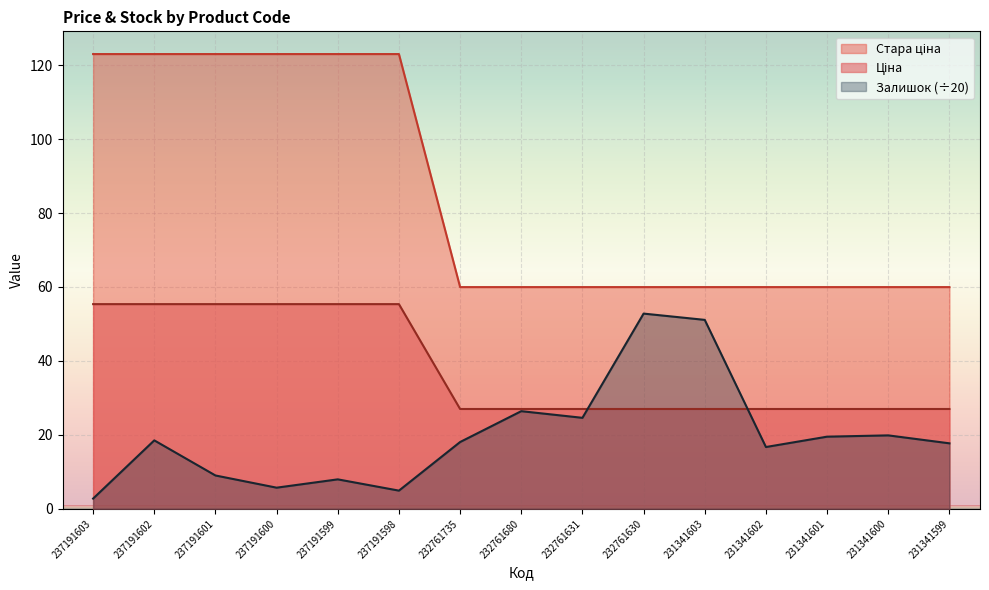

At which category is the sum across all series the highest?

237191602